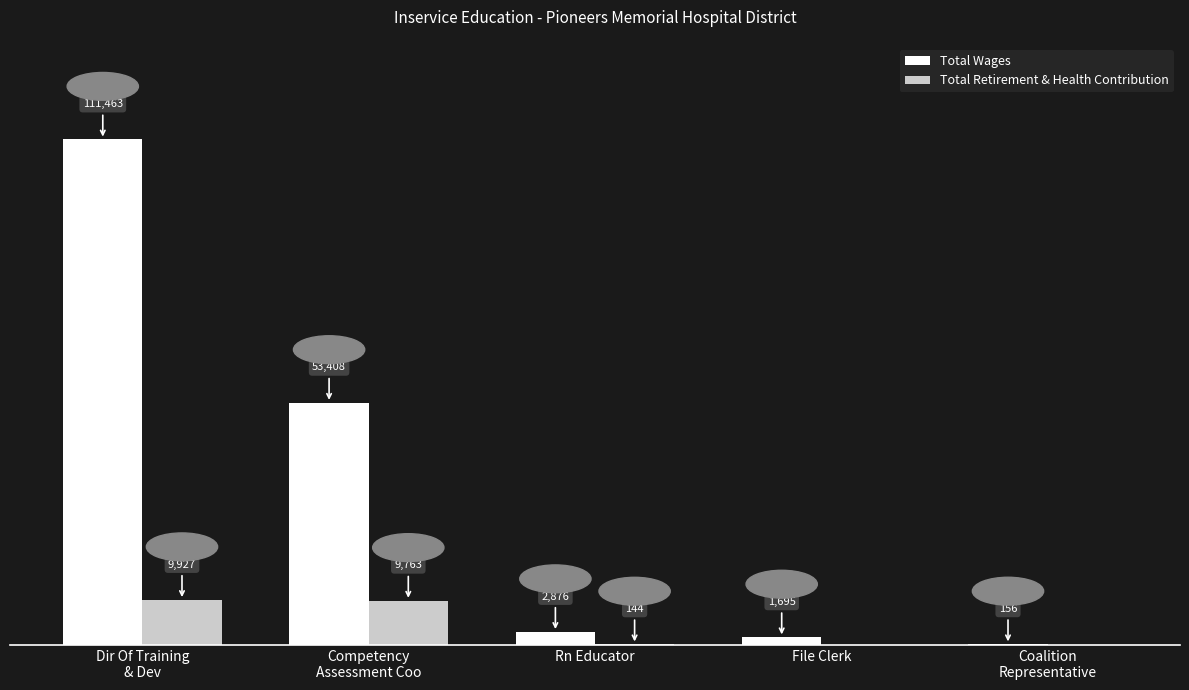

Between Rn Educator and File Clerk, which series saw the biggest shift?

Total Wages